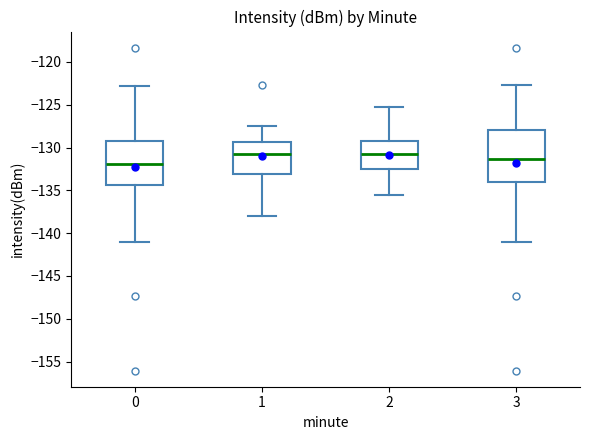

Comparing the boxes themselves (not the whiskers), which one is the tallest?

3